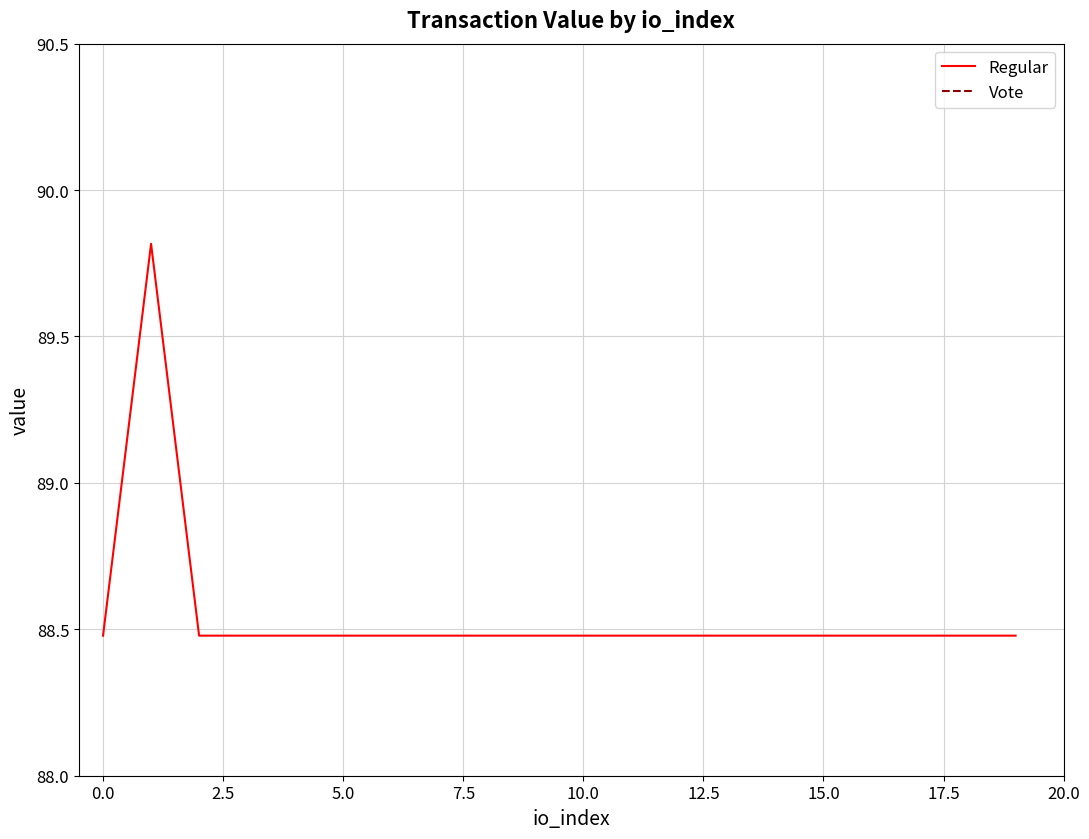

How many lines are shown in the chart?

1